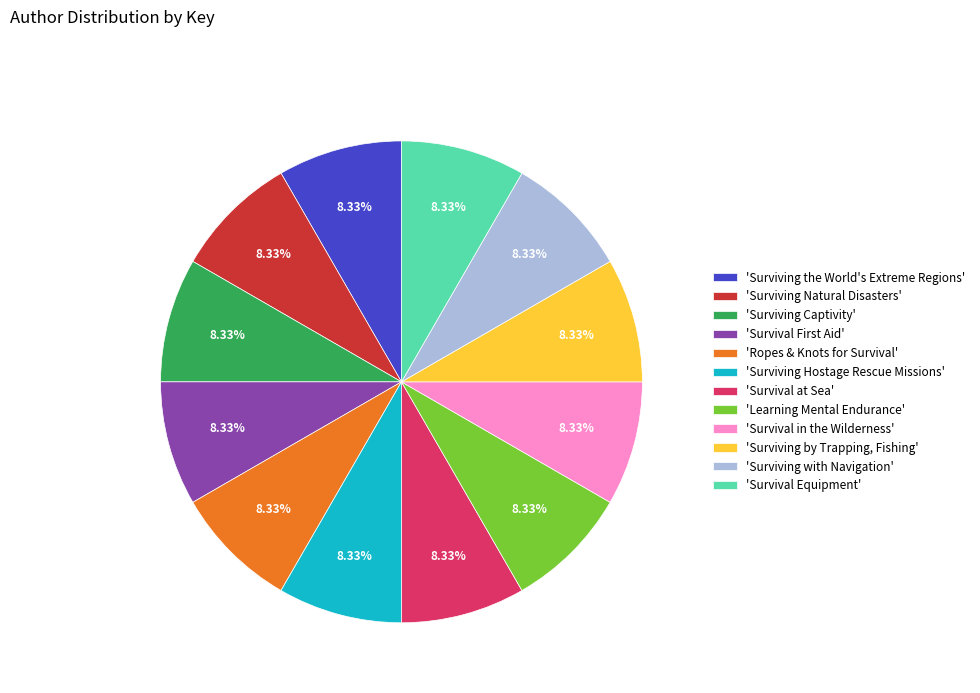

Does 'Survival Equipment' account for over 50% of the chart?

No